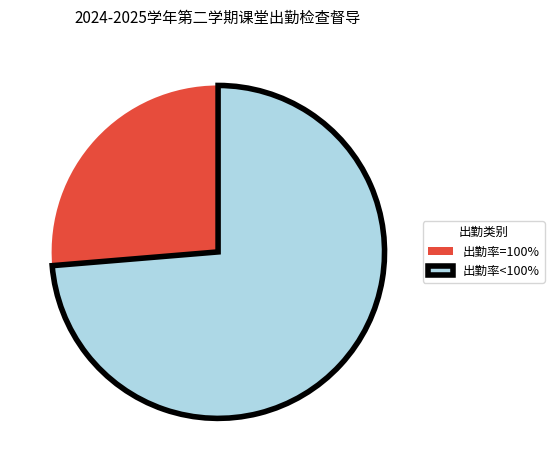

How many slices are in this pie chart?

2